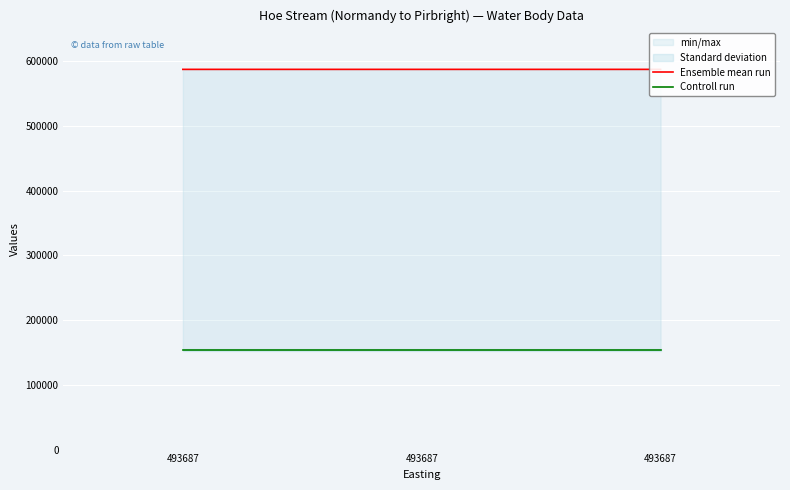

Reading left to right, list all the values displayed in this chart.

Ensemble mean run: 493687=587064	493687=587063	493687=587061
Controll run: 493687=153834	493687=153834	493687=153834